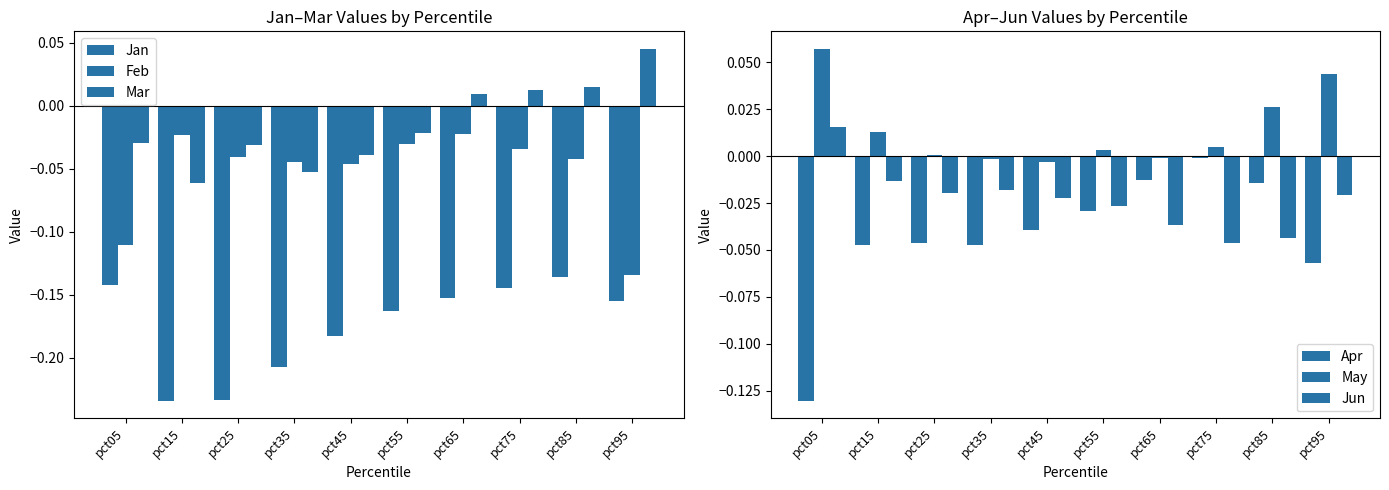

At how many categories does at least one series exceed 0?

8